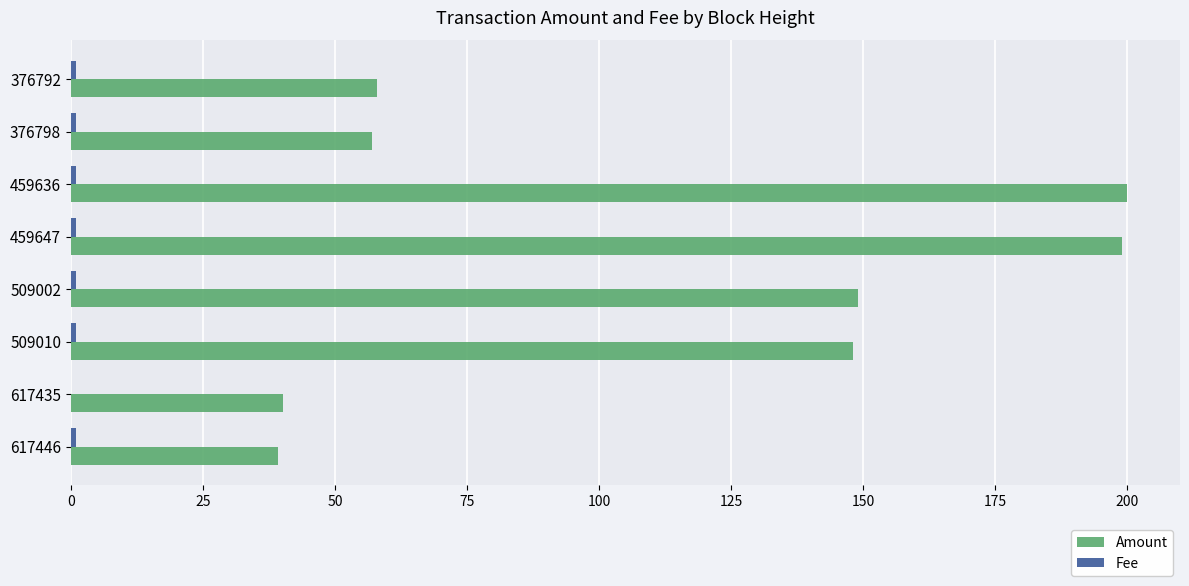

What is the maximum value shown in the chart?

200.0